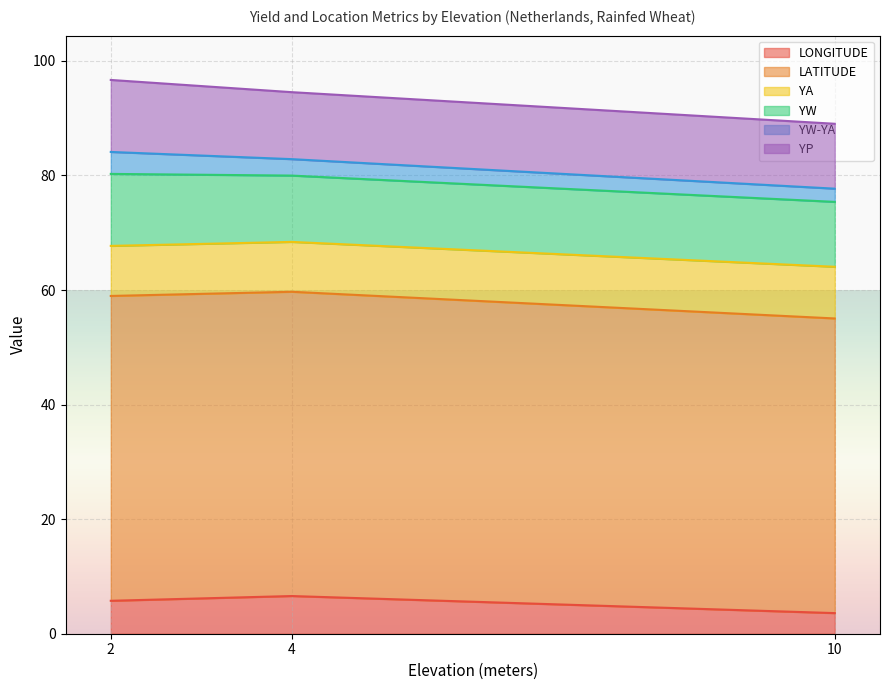

Is it true that LONGITUDE equals 3.4 at 4?

False